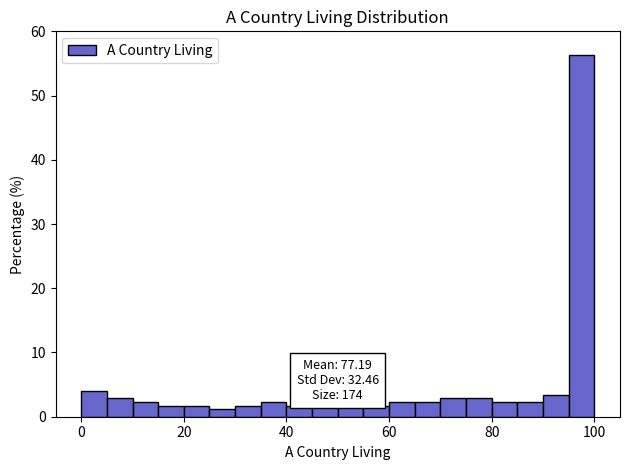

Read against the x-axis, roughly where is the centre of the tallest bar?

98